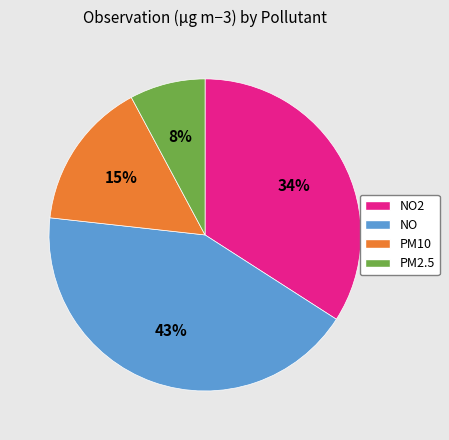

The PM2.5 slice represents 8% of the pie. True or false?

True